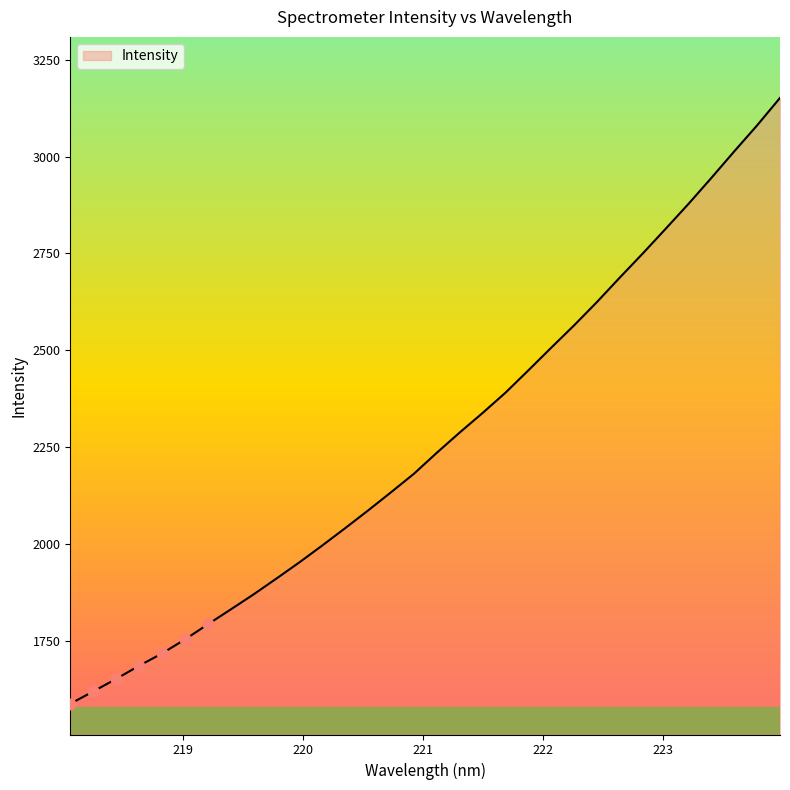

What is the maximum value shown in the chart?

3151.7